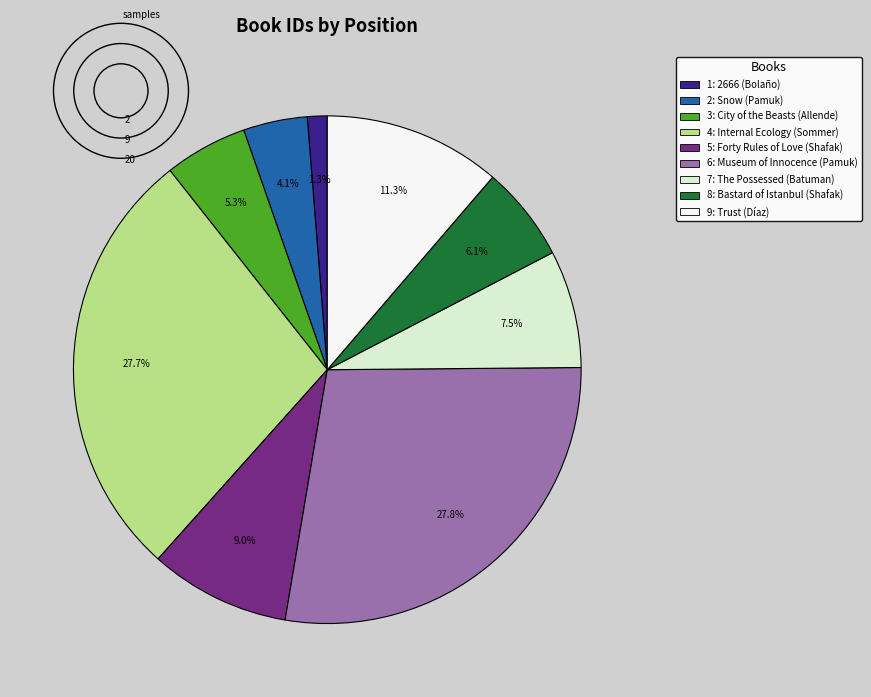

Is there any slice that represents more than half of the pie?

No